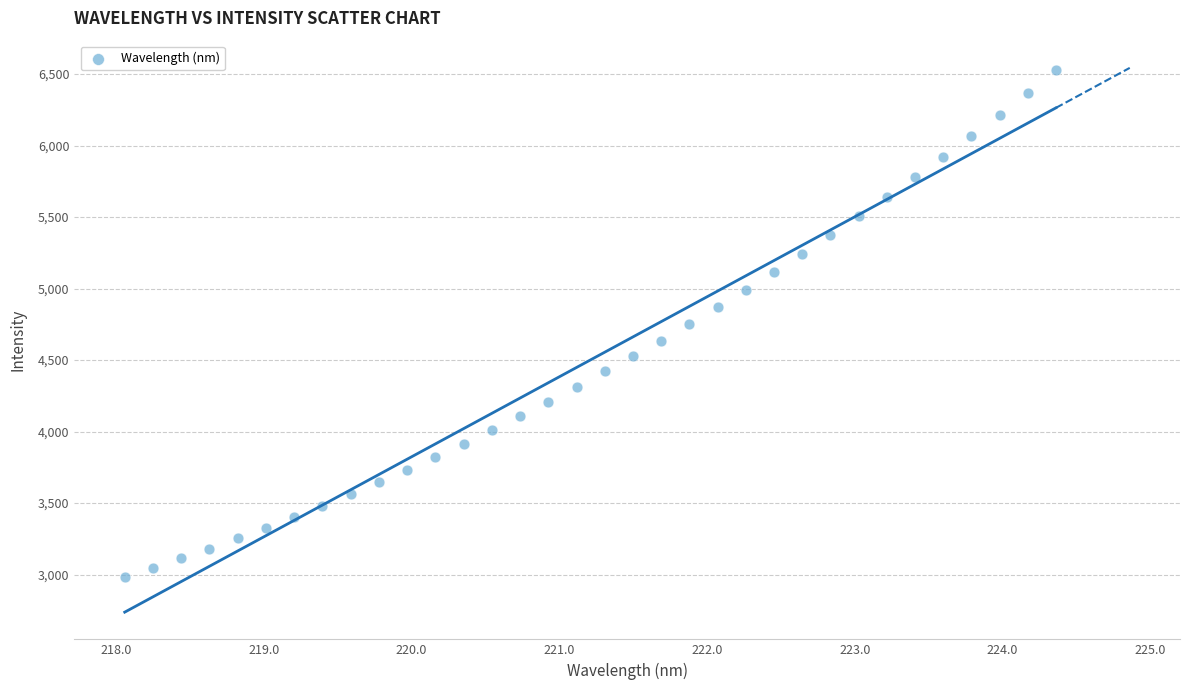

What is the range of X values (max minus min)?

6.3